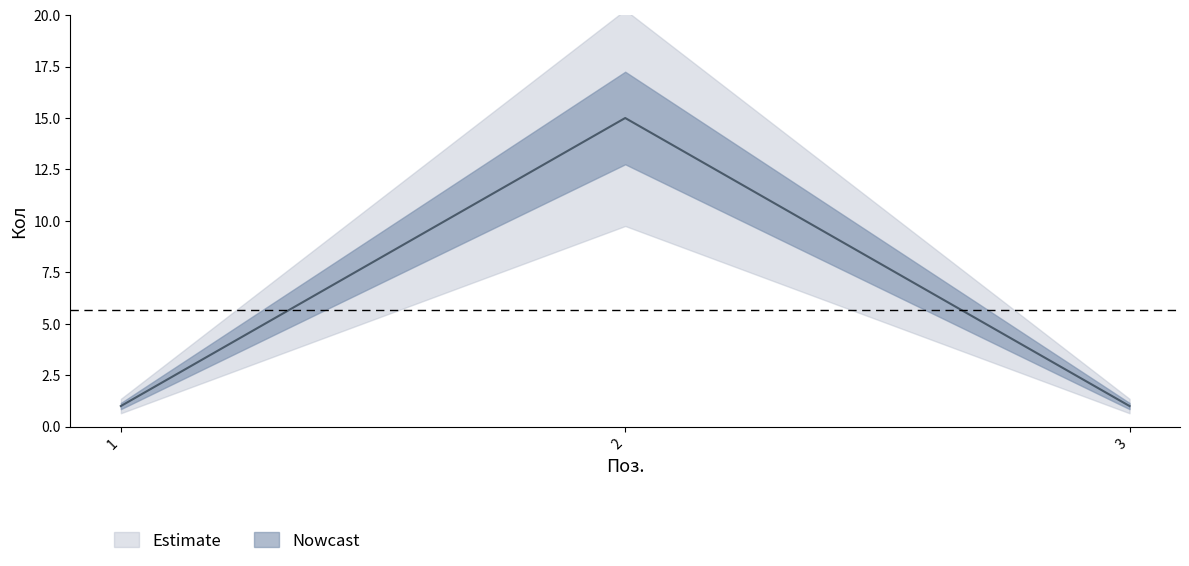

Reading right to left, extract all data points from this chart.

1	15	1